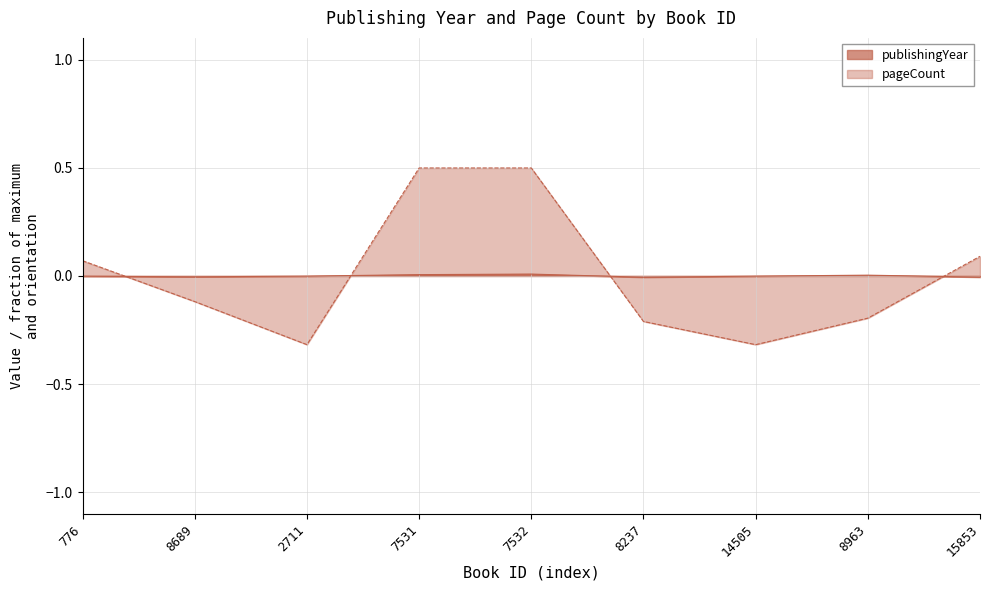

Is the value of pageCount at 776 greater than the value of publishingYear at 2711?

Yes